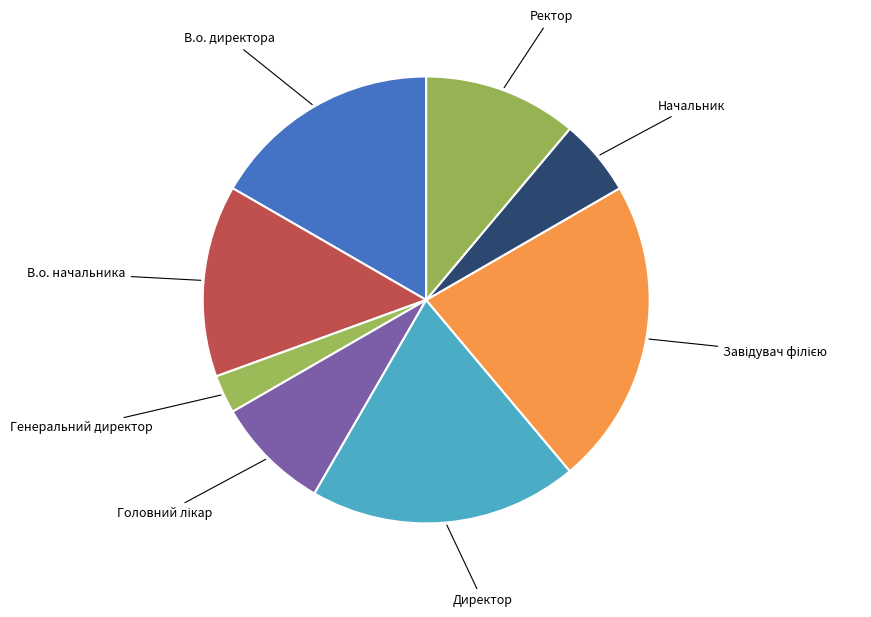

Which has a higher value, Директор or Начальник?

Директор